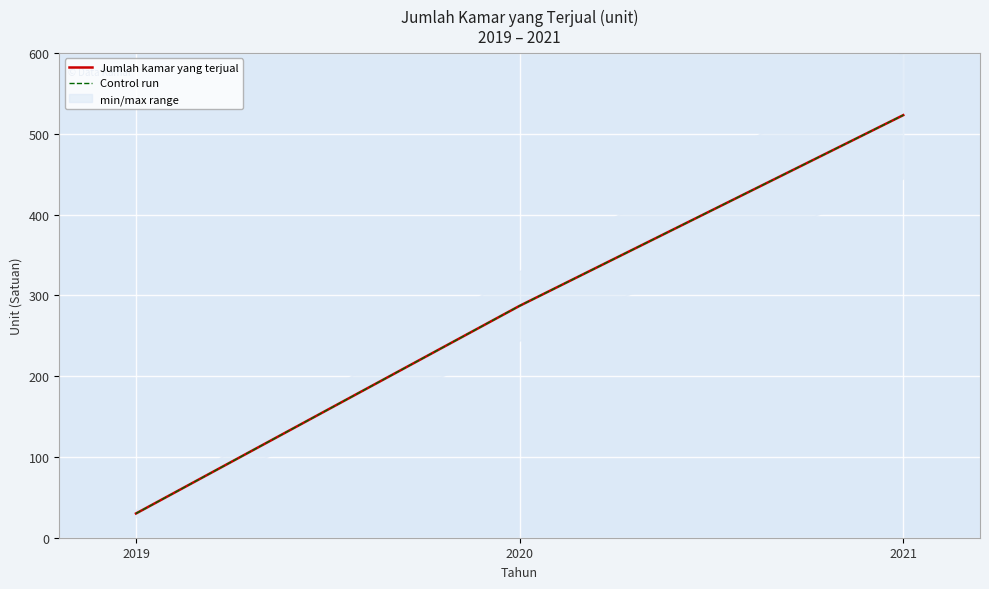

Where is Control run nearest to the value 276?

2020